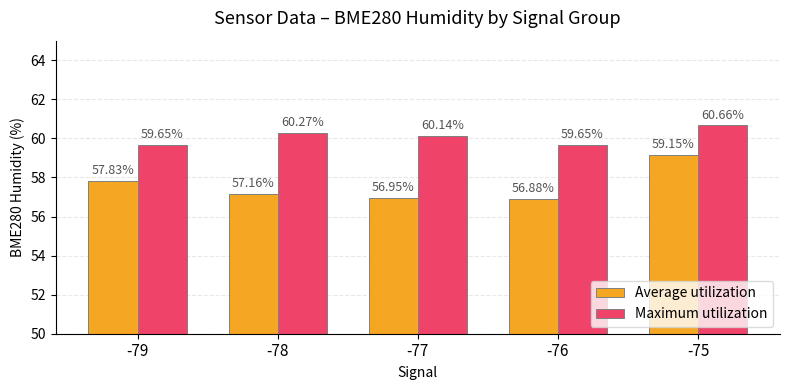

How many categories are shown in the chart?

5